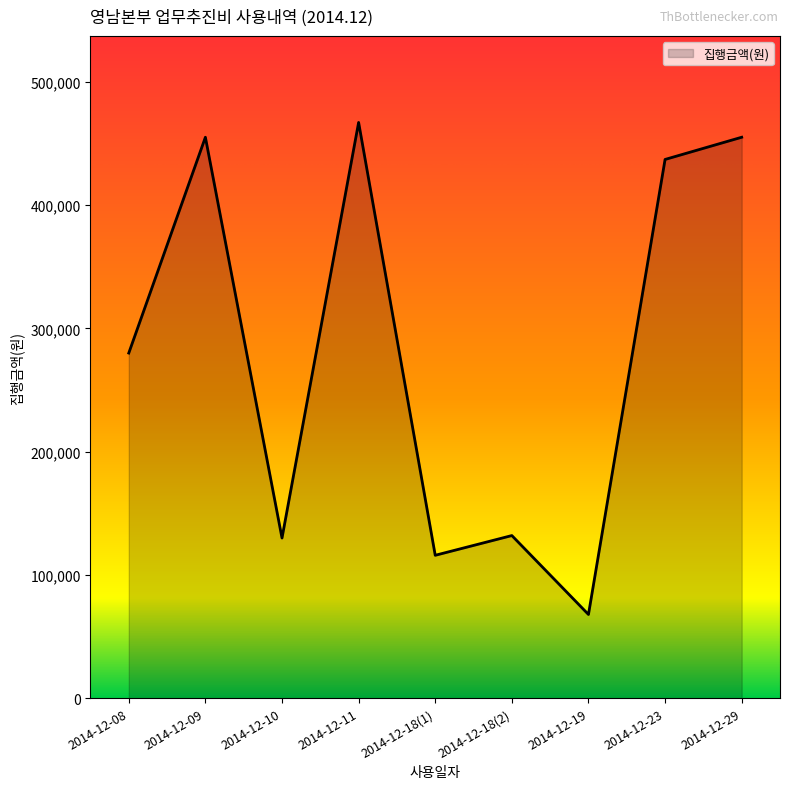

Where is the first local minimum?

2014-12-10